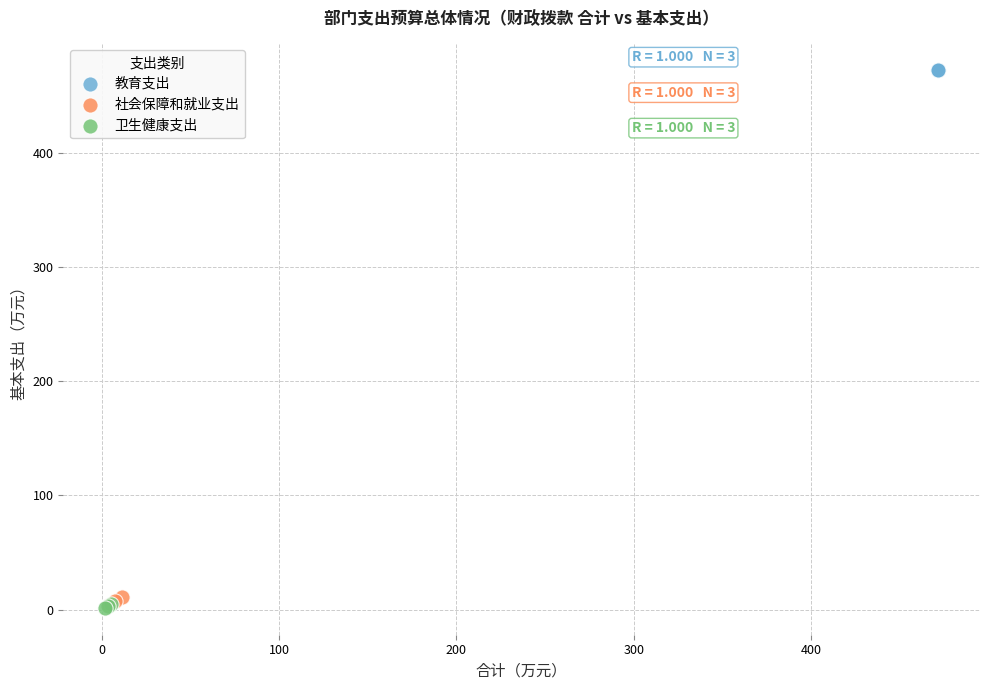

What are all the series names shown in the legend?

教育支出, 社会保障和就业支出, 卫生健康支出